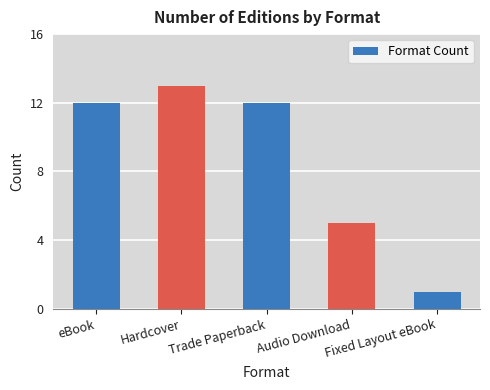

At which category does the chart reach its peak across all series?

Hardcover